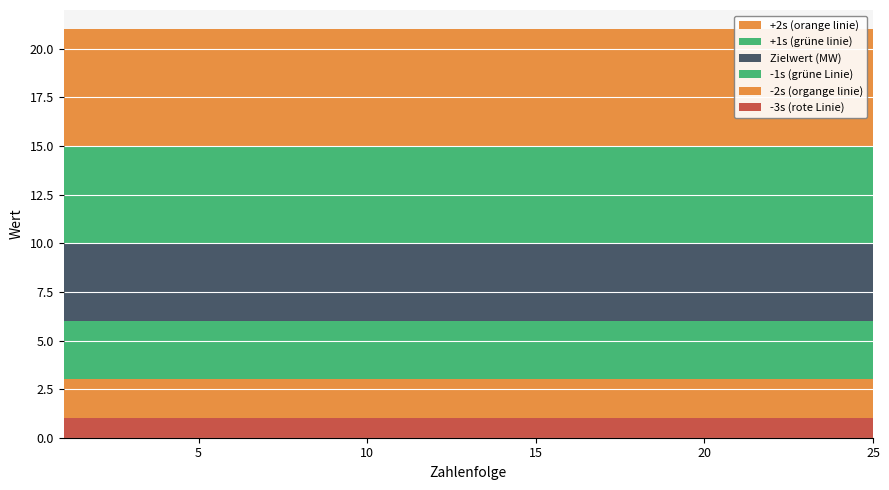

Reading left to right, transcribe all the data shown in this chart.

-3s (rote Linie): 1=1	2=1	3=1	4=1	5=1	6=1	7=1	8=1	9=1	10=1	11=1	12=1	13=1	14=1	15=1	16=1	17=1	18=1	19=1	20=1	21=1	22=1	23=1	24=1	25=1
-2s (organge linie): 1=2	2=2	3=2	4=2	5=2	6=2	7=2	8=2	9=2	10=2	11=2	12=2	13=2	14=2	15=2	16=2	17=2	18=2	19=2	20=2	21=2	22=2	23=2	24=2	25=2
-1s (grüne Linie): 1=3	2=3	3=3	4=3	5=3	6=3	7=3	8=3	9=3	10=3	11=3	12=3	13=3	14=3	15=3	16=3	17=3	18=3	19=3	20=3	21=3	22=3	23=3	24=3	25=3
Zielwert (MW): 1=4	2=4	3=4	4=4	5=4	6=4	7=4	8=4	9=4	10=4	11=4	12=4	13=4	14=4	15=4	16=4	17=4	18=4	19=4	20=4	21=4	22=4	23=4	24=4	25=4
+1s (grüne linie): 1=5	2=5	3=5	4=5	5=5	6=5	7=5	8=5	9=5	10=5	11=5	12=5	13=5	14=5	15=5	16=5	17=5	18=5	19=5	20=5	21=5	22=5	23=5	24=5	25=5
+2s (orange linie): 1=6	2=6	3=6	4=6	5=6	6=6	7=6	8=6	9=6	10=6	11=6	12=6	13=6	14=6	15=6	16=6	17=6	18=6	19=6	20=6	21=6	22=6	23=6	24=6	25=6